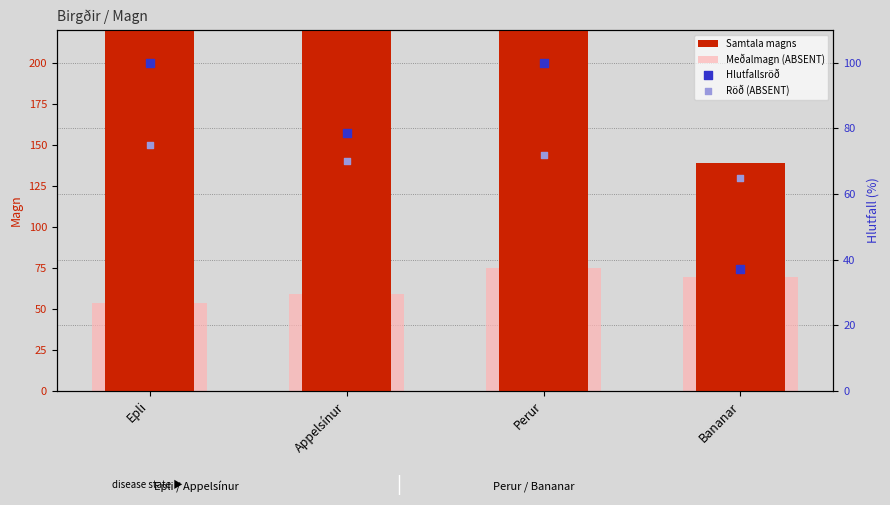

What is the total value across all series at Epli?

602.4